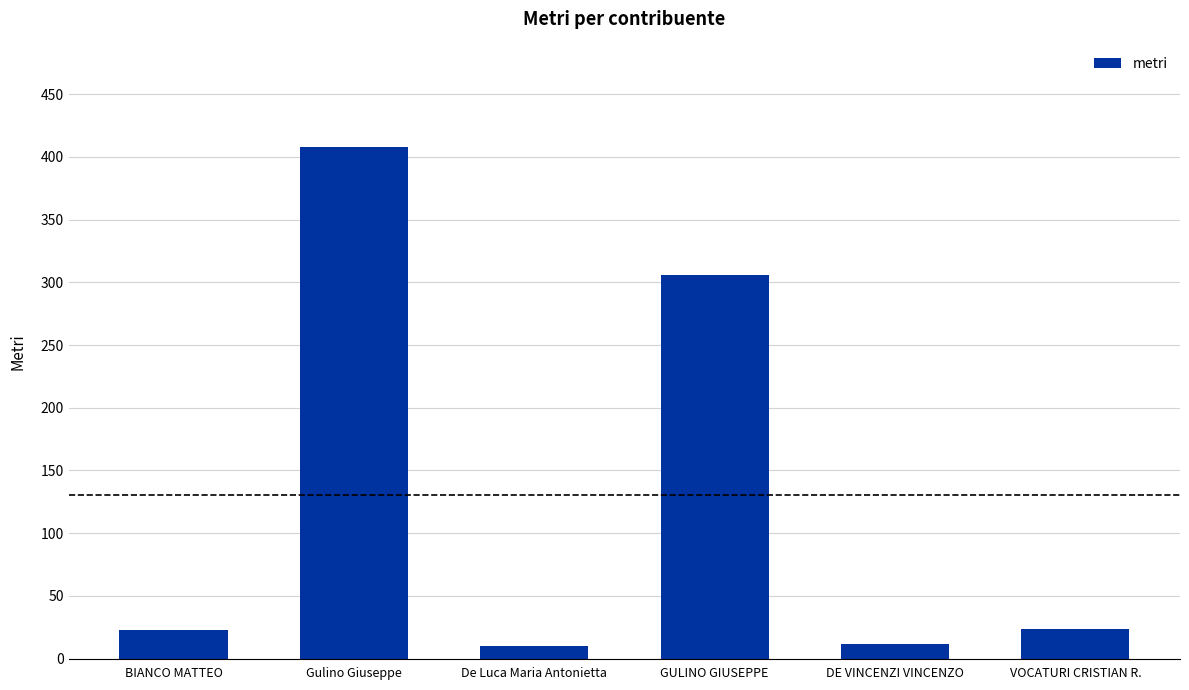

Which category has the highest value across all series?

Gulino Giuseppe